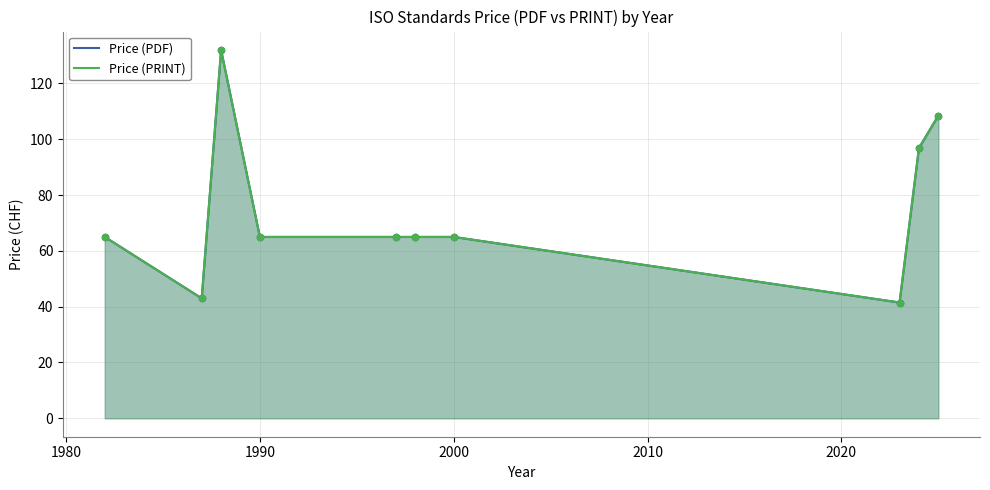

Which series contains the highest Y value?

Price (PDF)